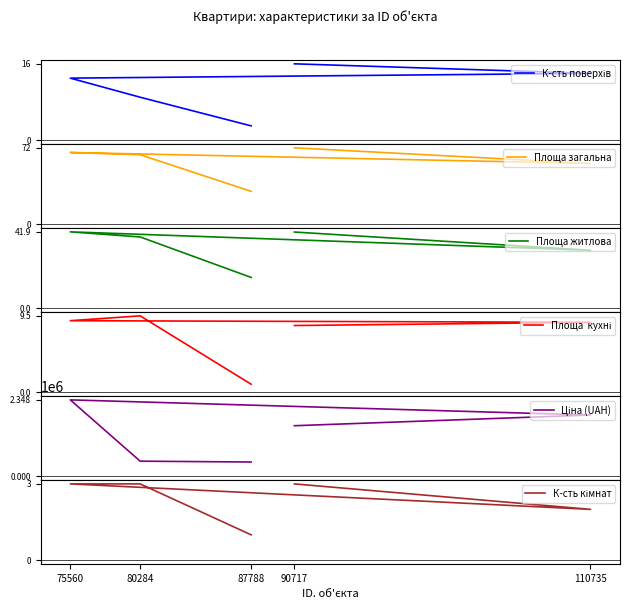

What is the label of the 5th point from the left?

90717